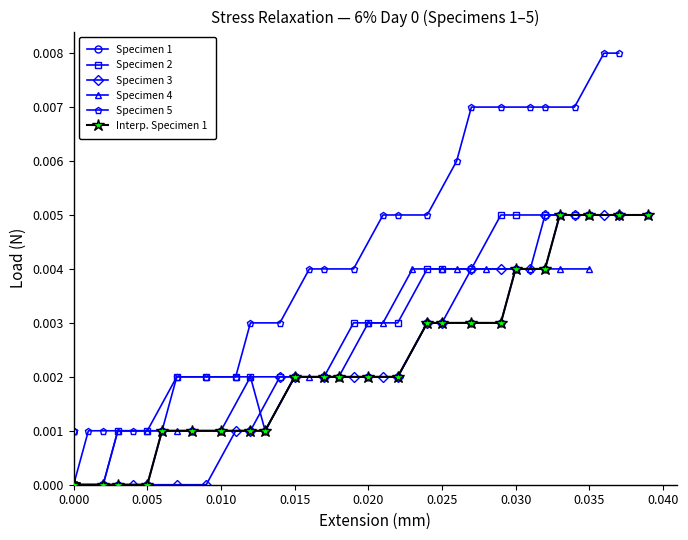

Rank the series by their maximum value, from highest to lowest.

Specimen 5, Specimen 1, Specimen 2, Specimen 3, Interp. Specimen 1, Specimen 4